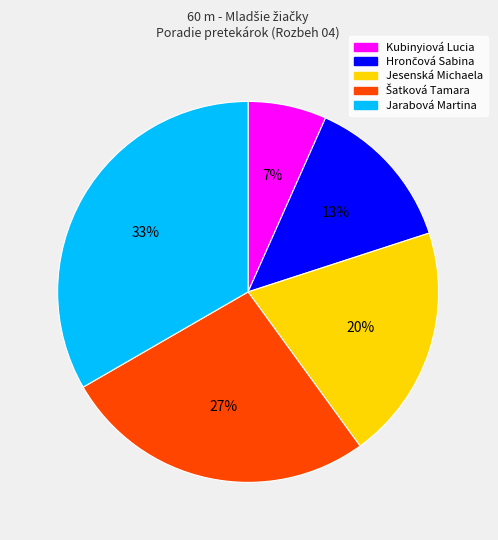

Does any single category account for the majority?

No